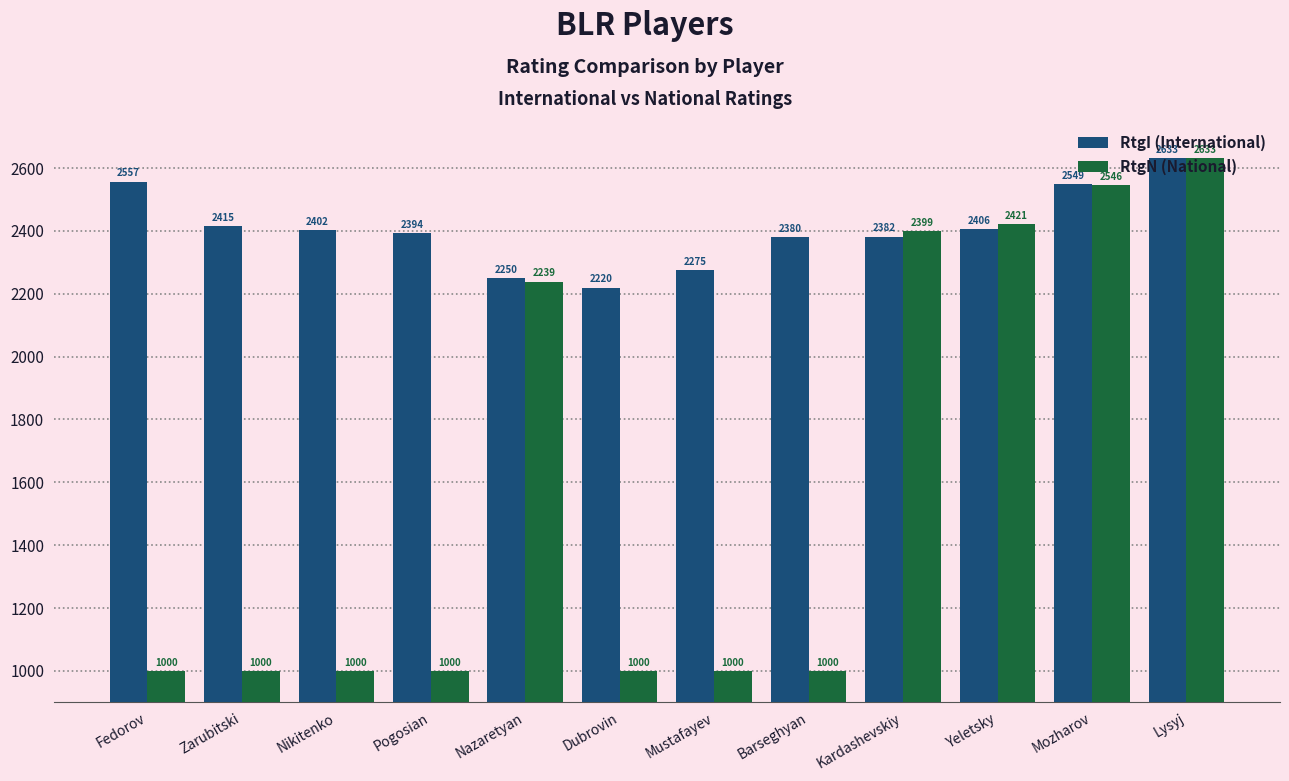

Does the chart contain stacked bars?

No